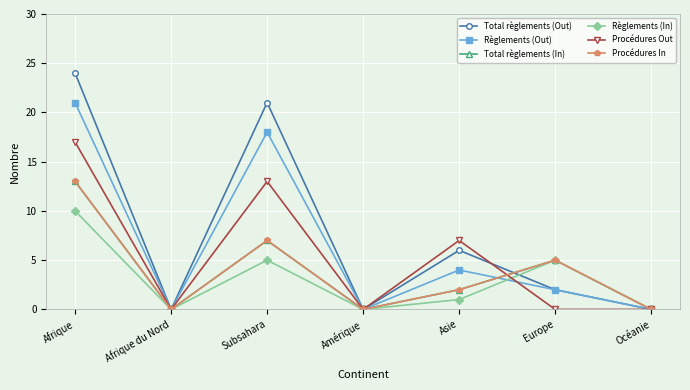

At which category is the sum across all series the highest?

Afrique